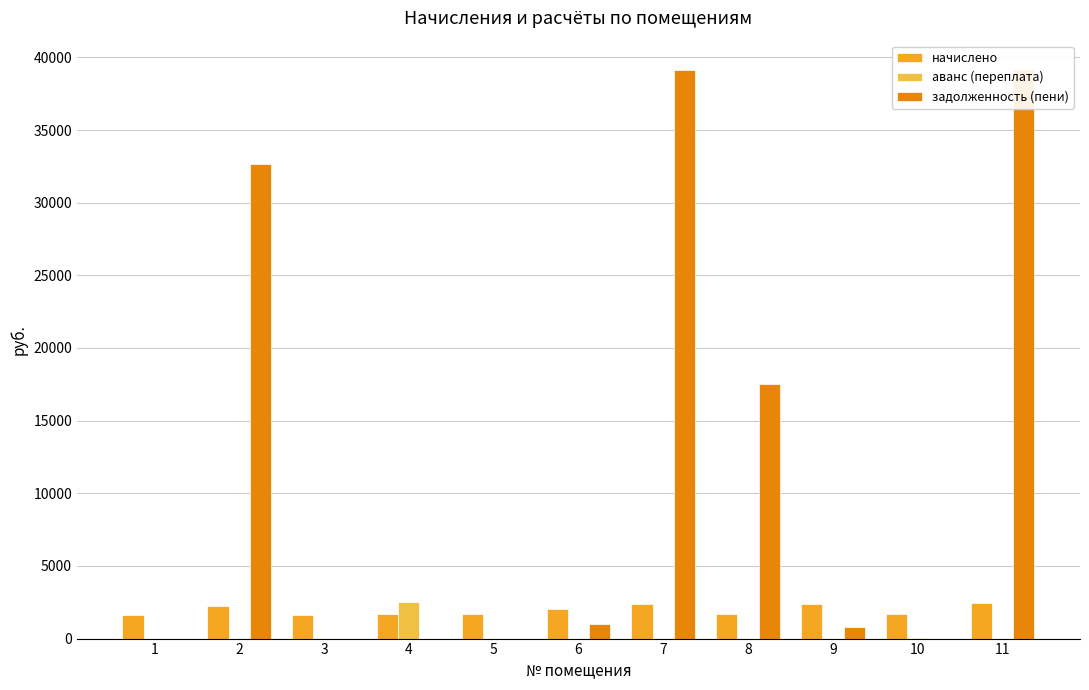

Which series has the largest total across all categories?

задолженность (пени)